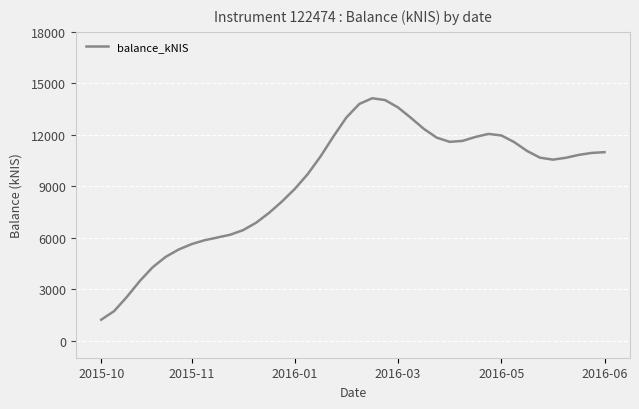

What is the difference between the maximum and minimum values?

12912.1